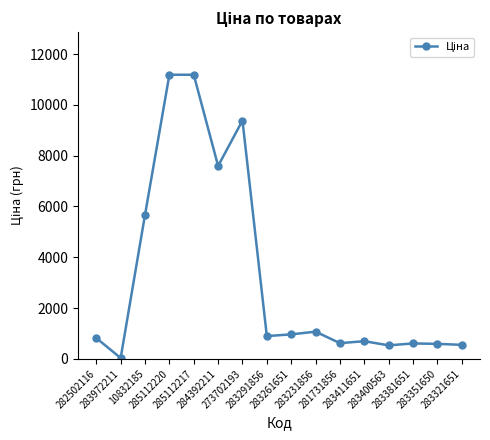

Is it true that the value at 285112220 is 18852.5?

False